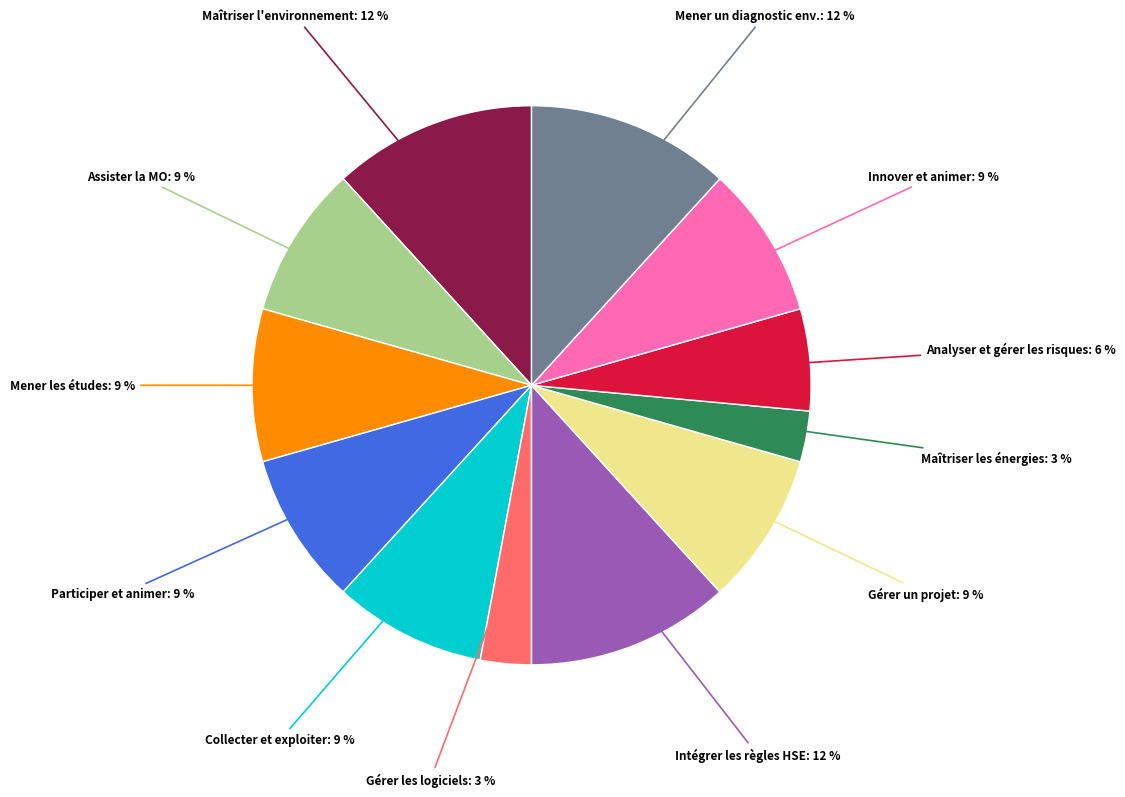

To the nearest percent, what is the average slice percentage?

8%